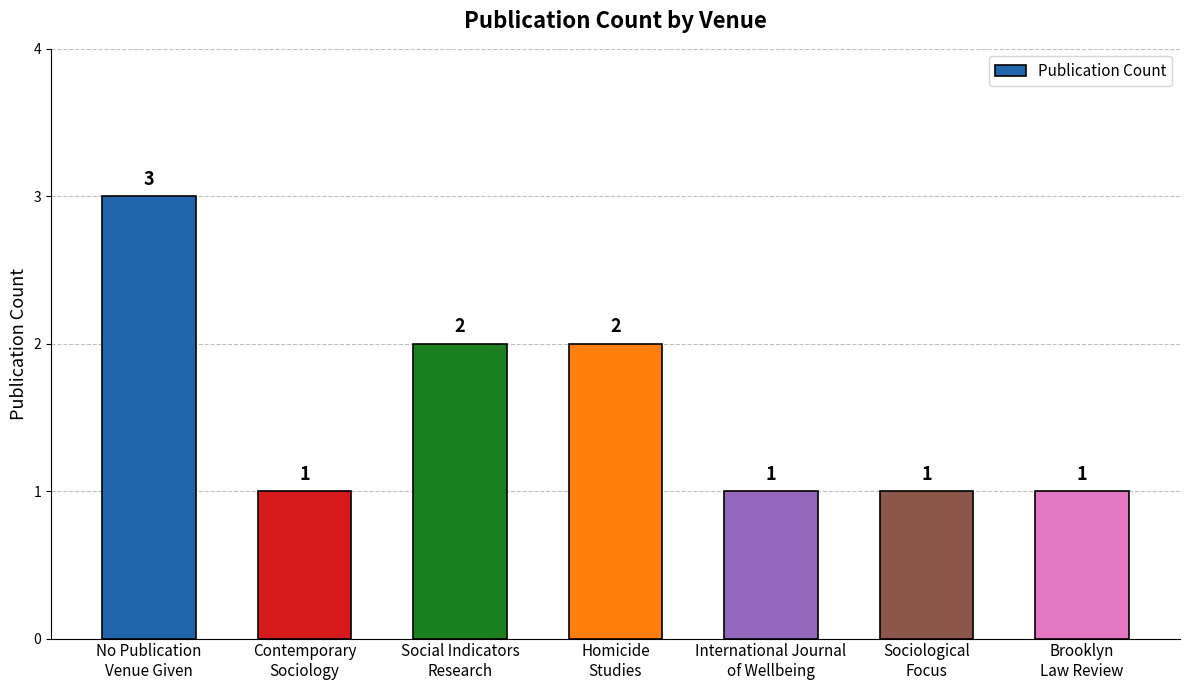

How many bars are there in total?

7